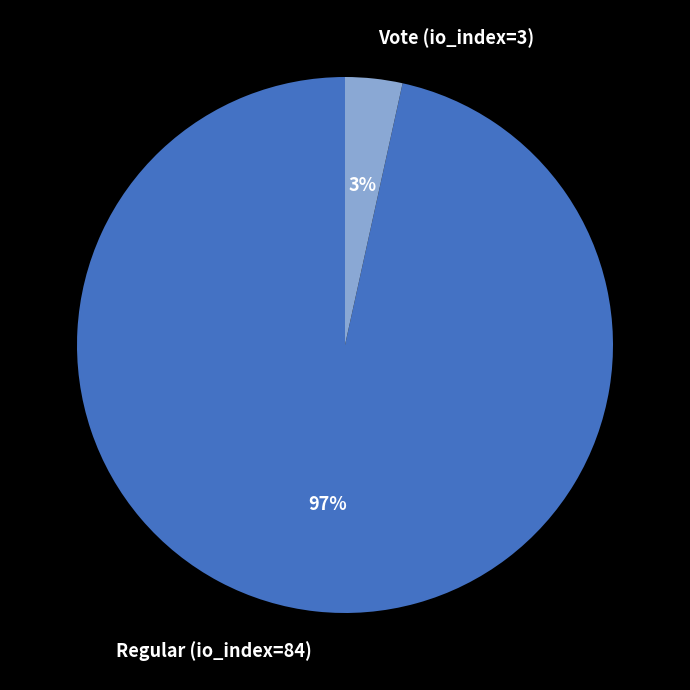

Which category has the biggest portion of the pie?

Regular (io_index=84)